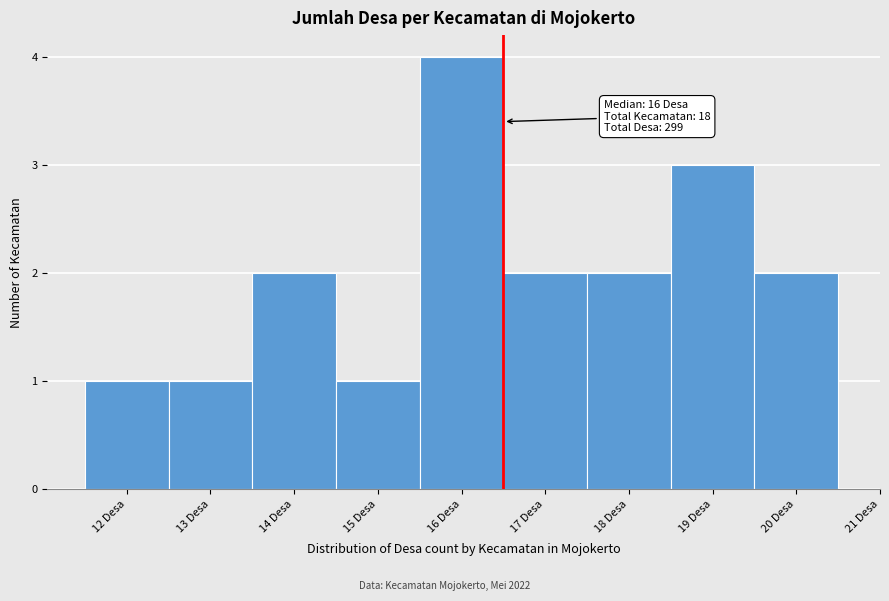

Over which range of the x-axis is the bar tallest?

15.5 to 16.5